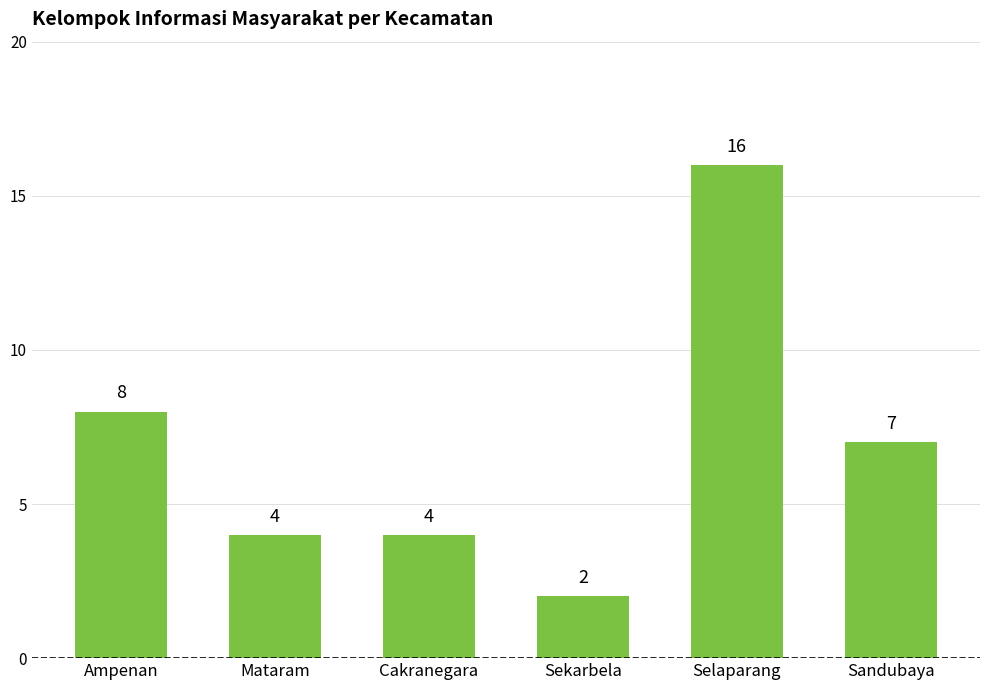

The chart shows a value of 16 at Selaparang. True or false?

True